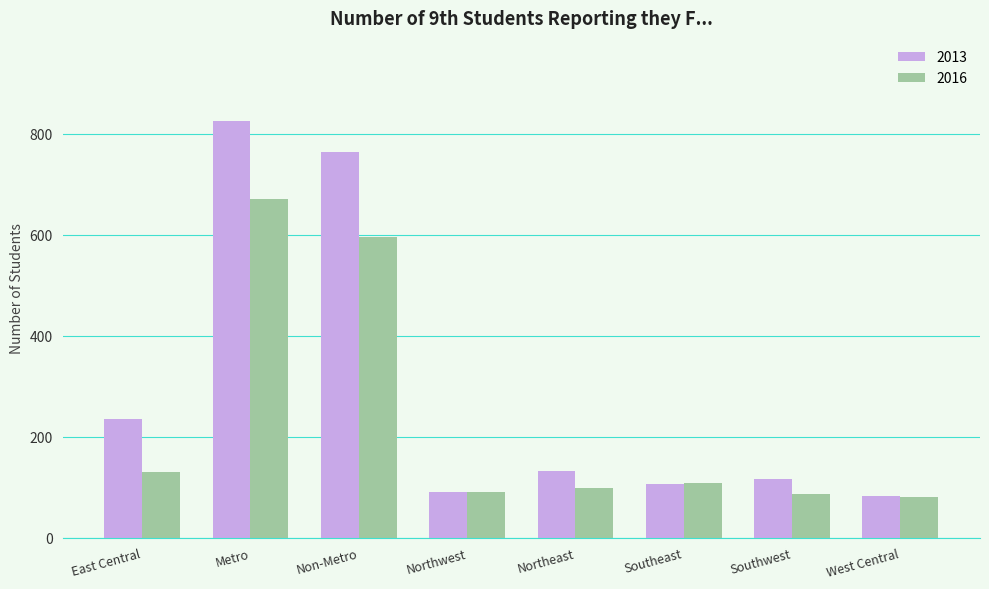

Where does the 2016 series first go above 109?

East Central